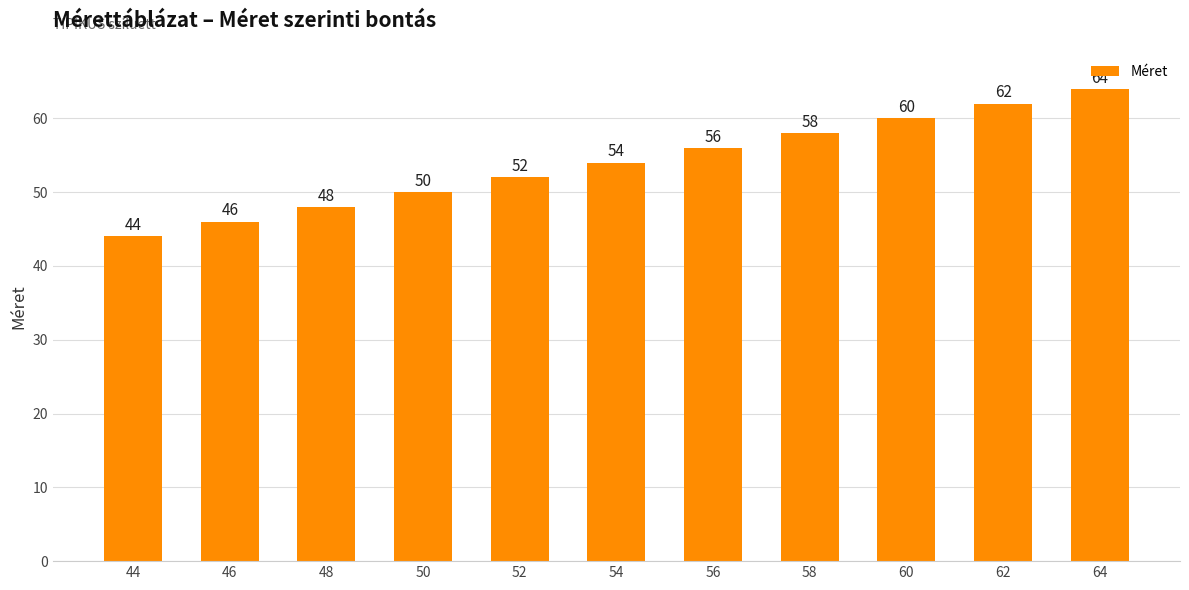

What is the minimum value shown in the chart?

44